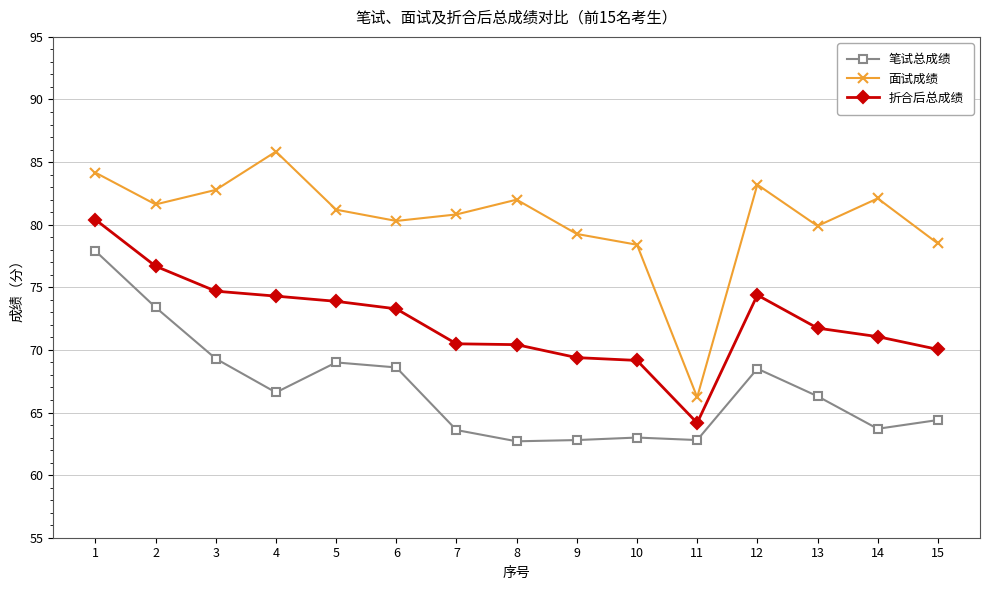

True or false: 折合后总成绩 and 面试成绩 intersect in this chart.

False